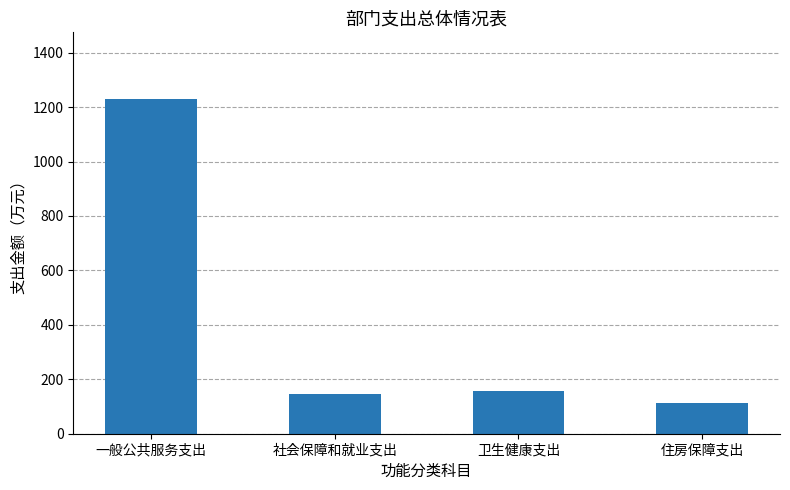

What is the label of the 3rd bar from the right?

社会保障和就业支出